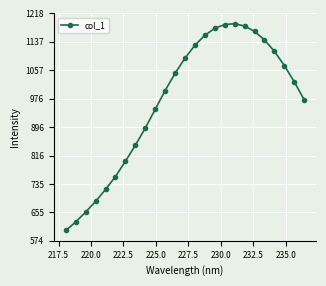

Does the chart have visible grid lines?

Yes